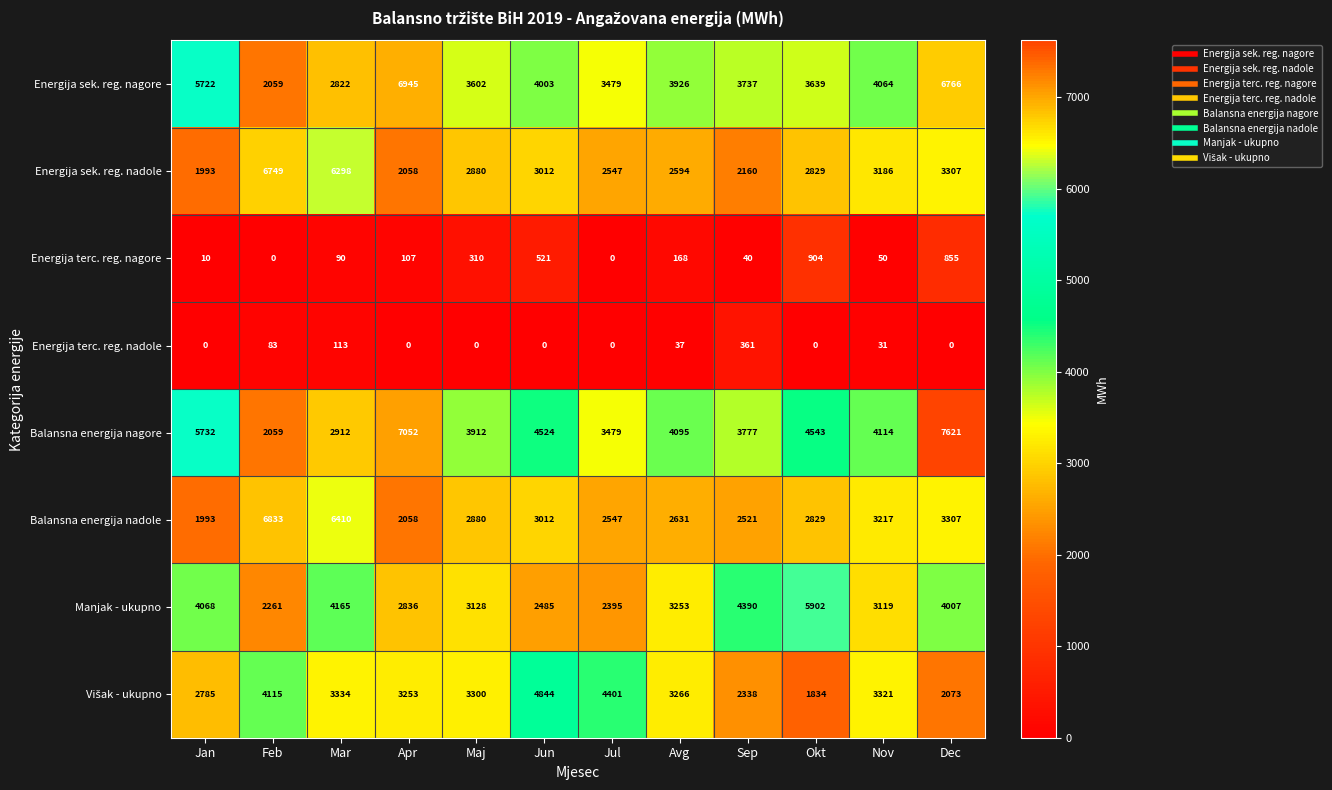

What is the difference between the second highest and minimum values in the Energija sek. reg. nadole series?

4305